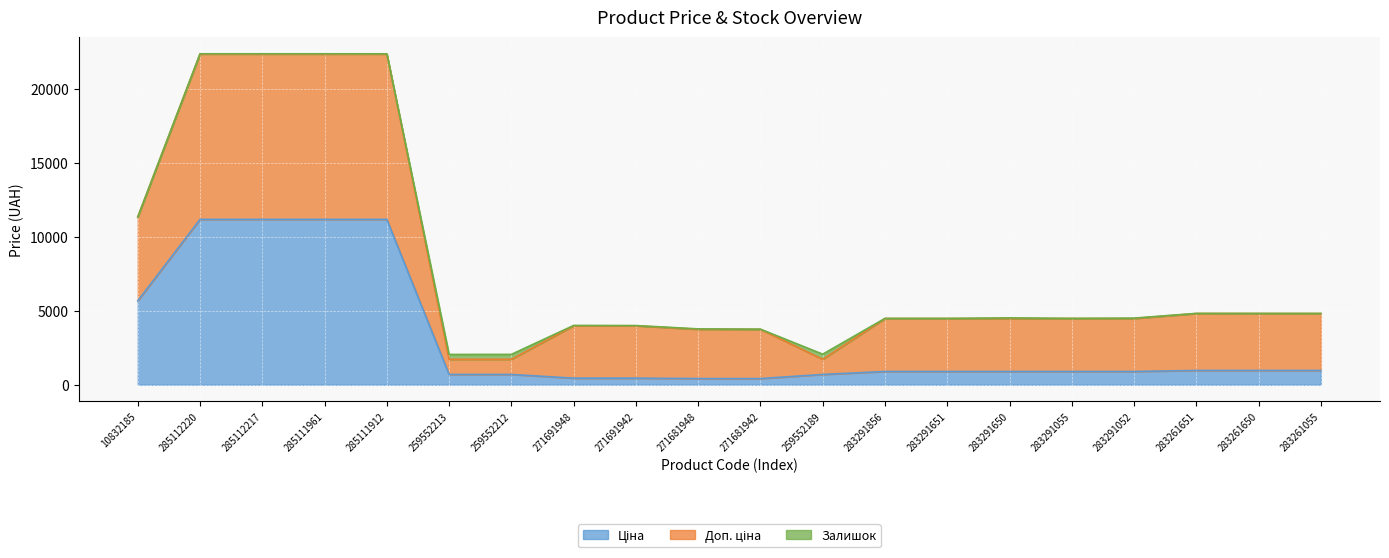

What is the label of the 4th point from the right?

283291052